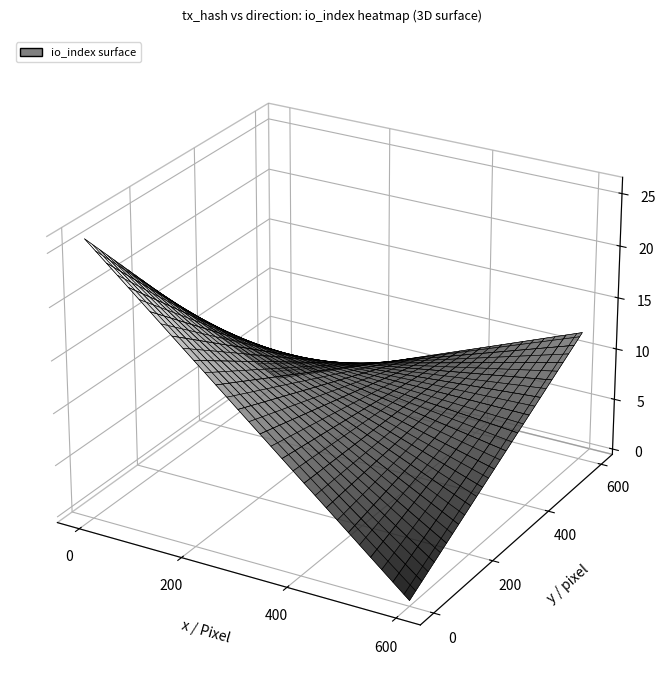

How many categories are shown in the chart?

2